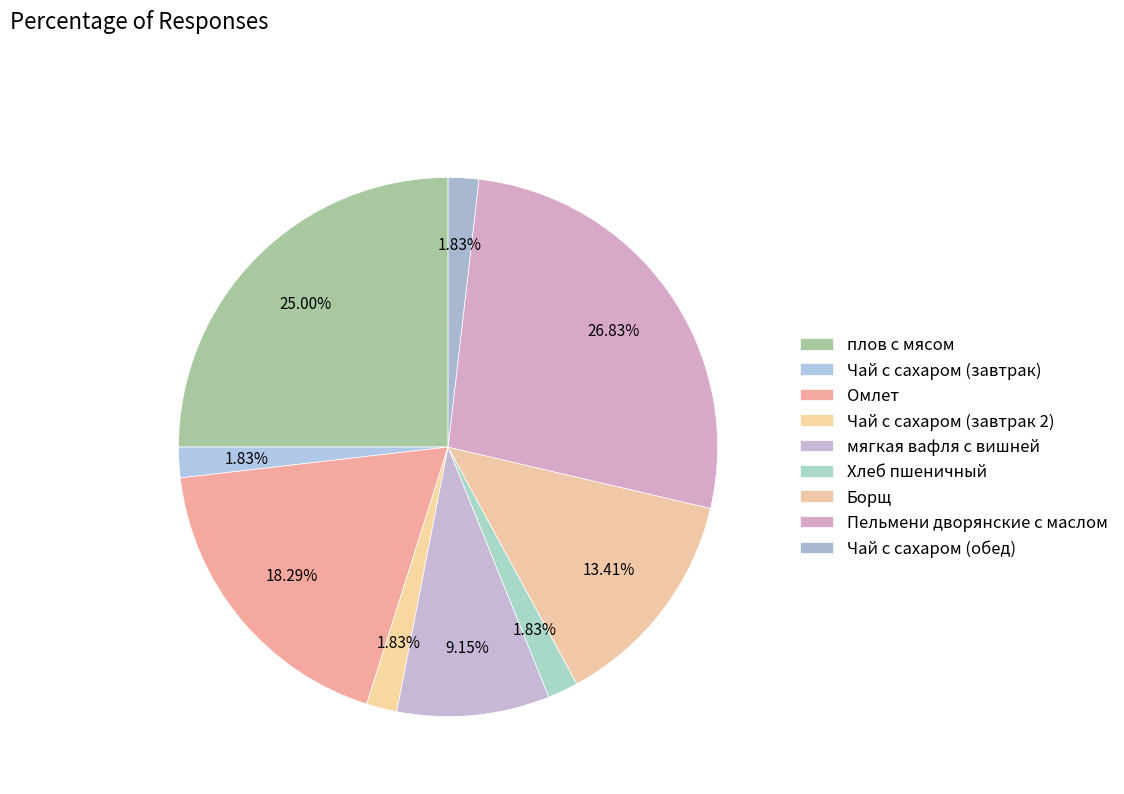

True or false: Чай с сахаром (обед) accounts for 1% of the total.

False